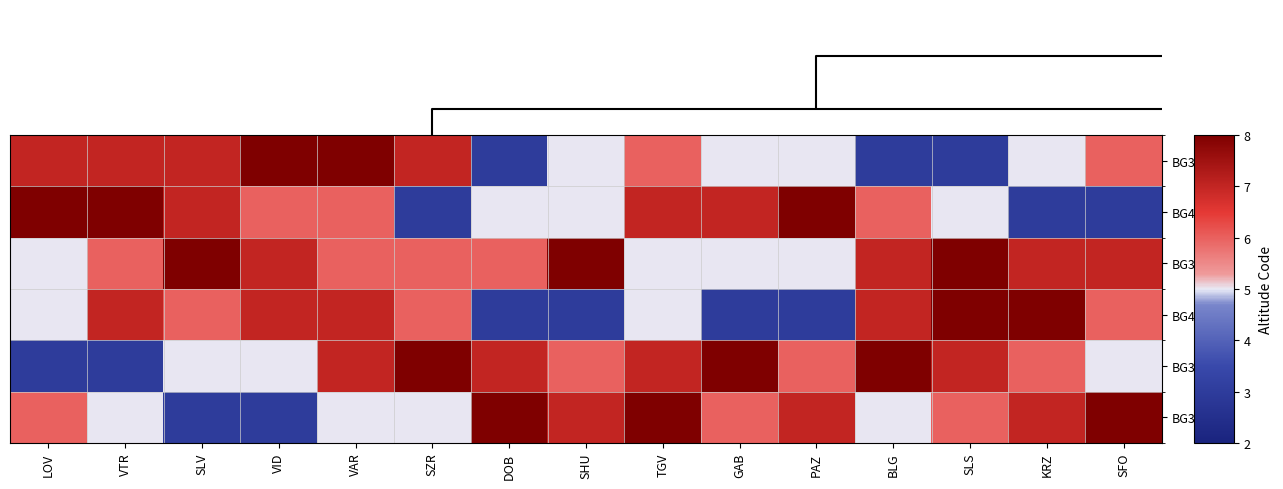

Reading left to right, list all the values displayed in this chart.

BG31: LOV=7	VTR=7	SLV=7	VID=8	VAR=8	SZR=7	DOB=3	SHU=5	TGV=6	GAB=5	PAZ=5	BLG=3	SLS=3	KRZ=5	SFO=6
BG41: LOV=8	VTR=8	SLV=7	VID=6	VAR=6	SZR=3	DOB=5	SHU=5	TGV=7	GAB=7	PAZ=8	BLG=6	SLS=5	KRZ=3	SFO=3
BG32: LOV=5	VTR=6	SLV=8	VID=7	VAR=6	SZR=6	DOB=6	SHU=8	TGV=5	GAB=5	PAZ=5	BLG=7	SLS=8	KRZ=7	SFO=7
BG42: LOV=5	VTR=7	SLV=6	VID=7	VAR=7	SZR=6	DOB=3	SHU=3	TGV=5	GAB=3	PAZ=3	BLG=7	SLS=8	KRZ=8	SFO=6
BG33: LOV=3	VTR=3	SLV=5	VID=5	VAR=7	SZR=8	DOB=7	SHU=6	TGV=7	GAB=8	PAZ=6	BLG=8	SLS=7	KRZ=6	SFO=5
BG34: LOV=6	VTR=5	SLV=3	VID=3	VAR=5	SZR=5	DOB=8	SHU=7	TGV=8	GAB=6	PAZ=7	BLG=5	SLS=6	KRZ=7	SFO=8